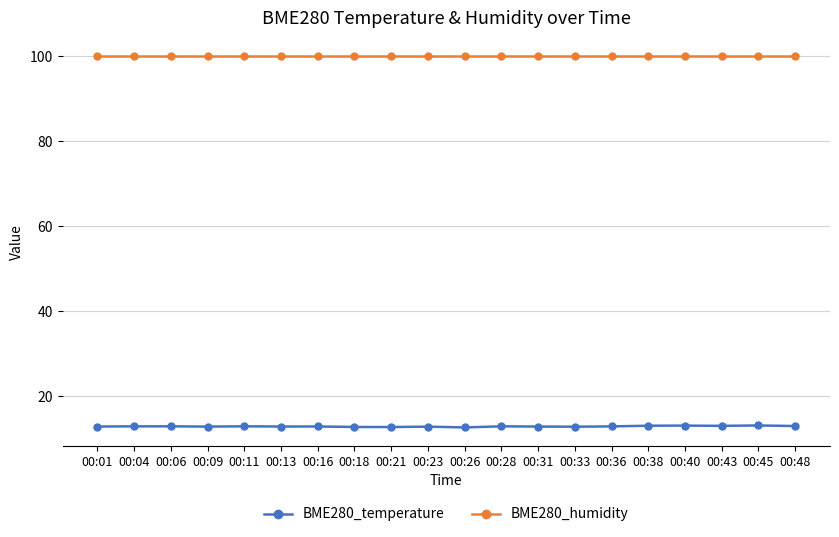

What value does the BME280_temperature series have at 00:09?

12.8